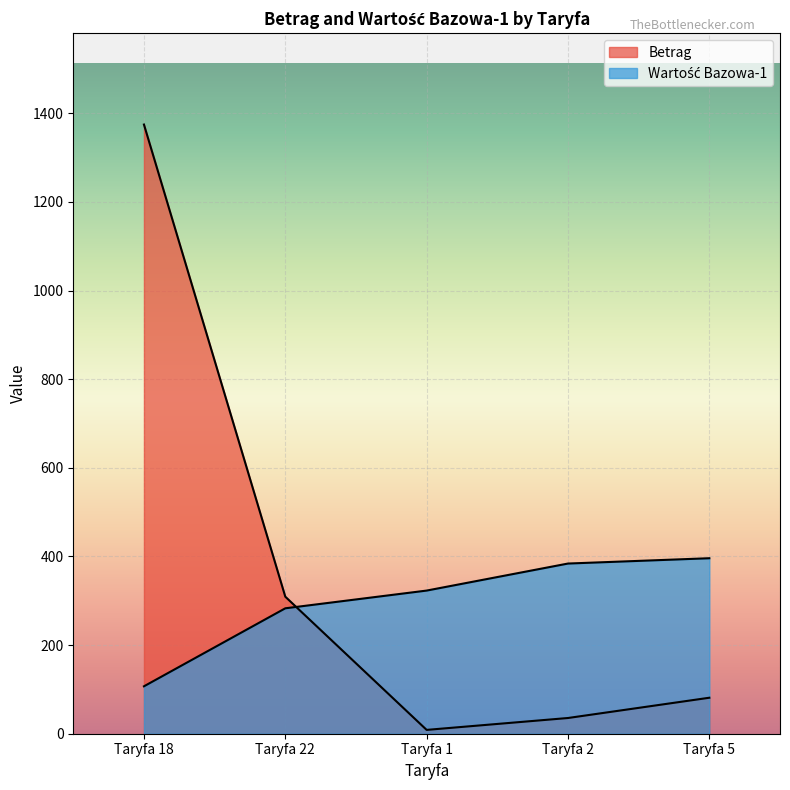

How many intersections are there between Wartość Bazowa-1 and Betrag?

1